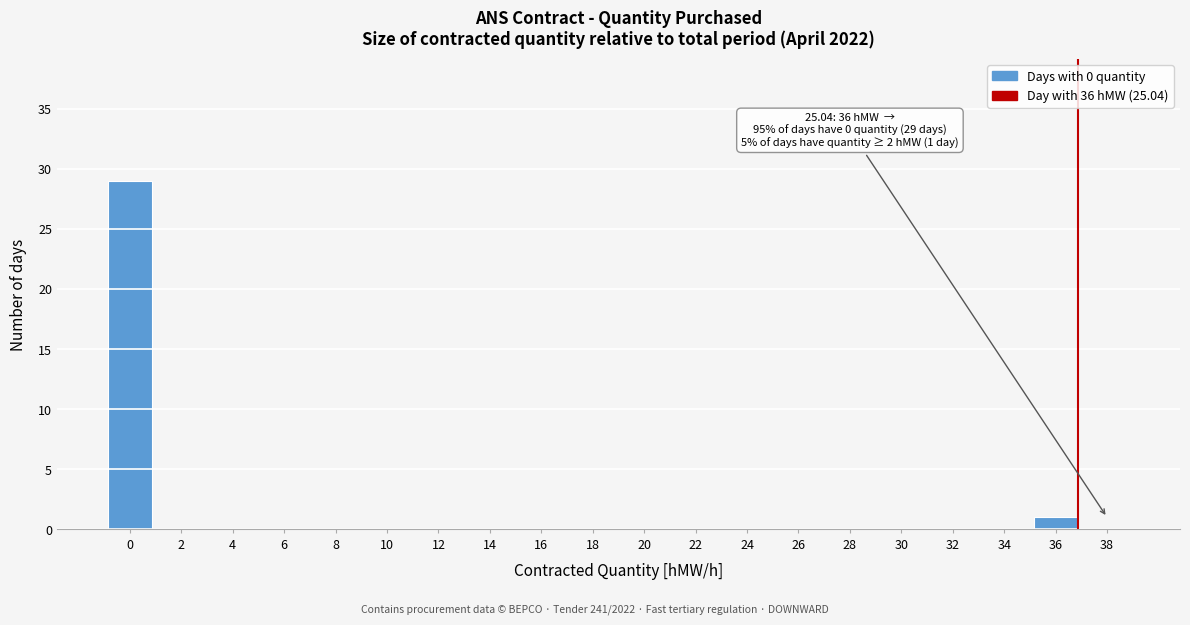

Reading right to left, extract all data points from this chart.

38=0	36=1	34=0	32=0	30=0	28=0	26=0	24=0	22=0	20=0	18=0	16=0	14=0	12=0	10=0	8=0	6=0	4=0	2=0	0=29